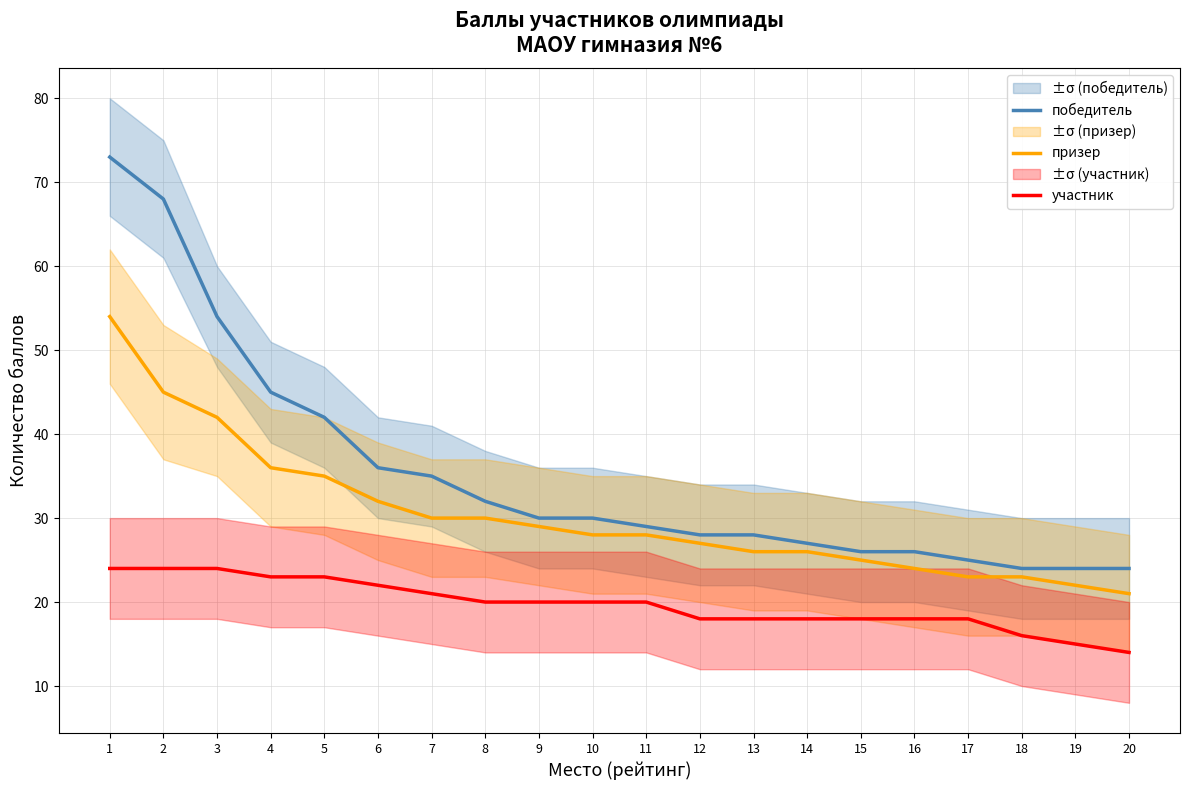

True or false: призер has more than 2 interior local peaks.

False